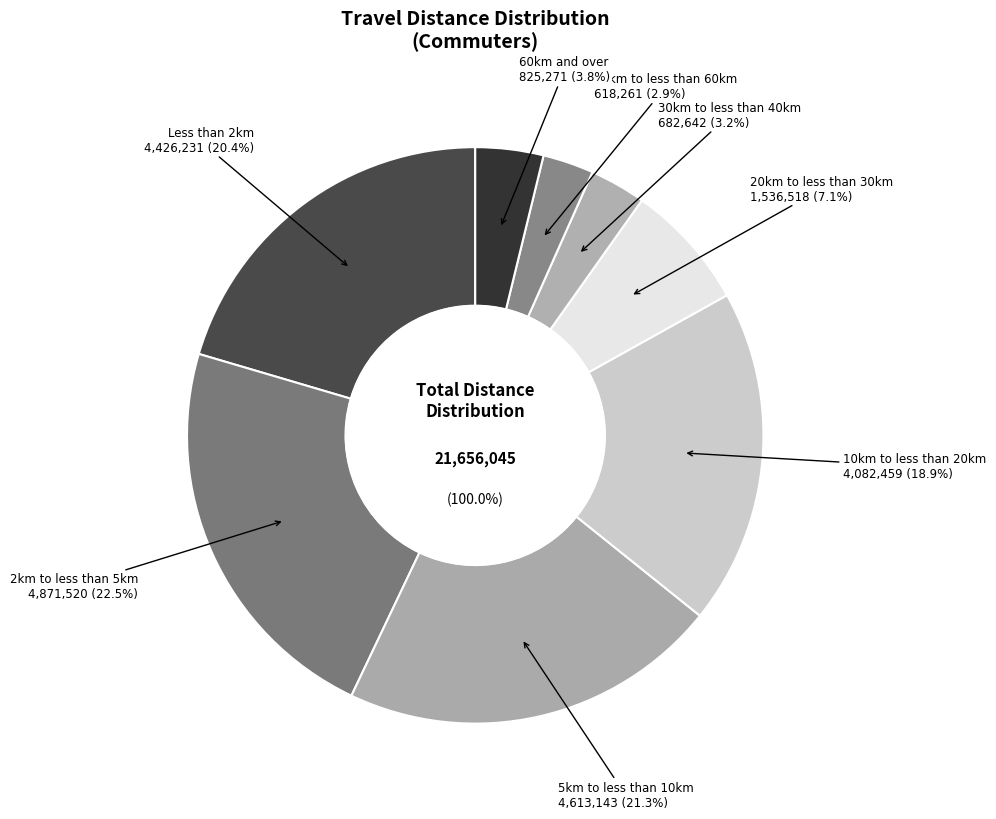

Is there any slice that represents more than half of the pie?

No